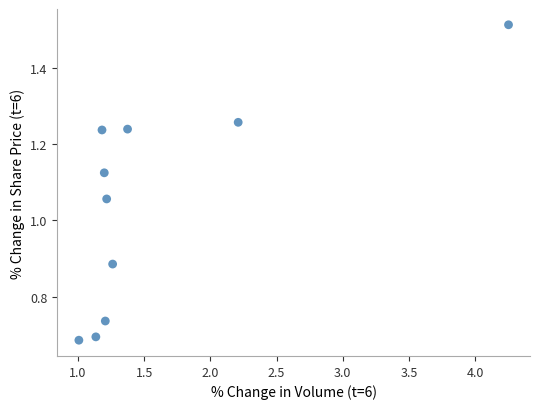

What is the range of X values (max minus min)?

3.2